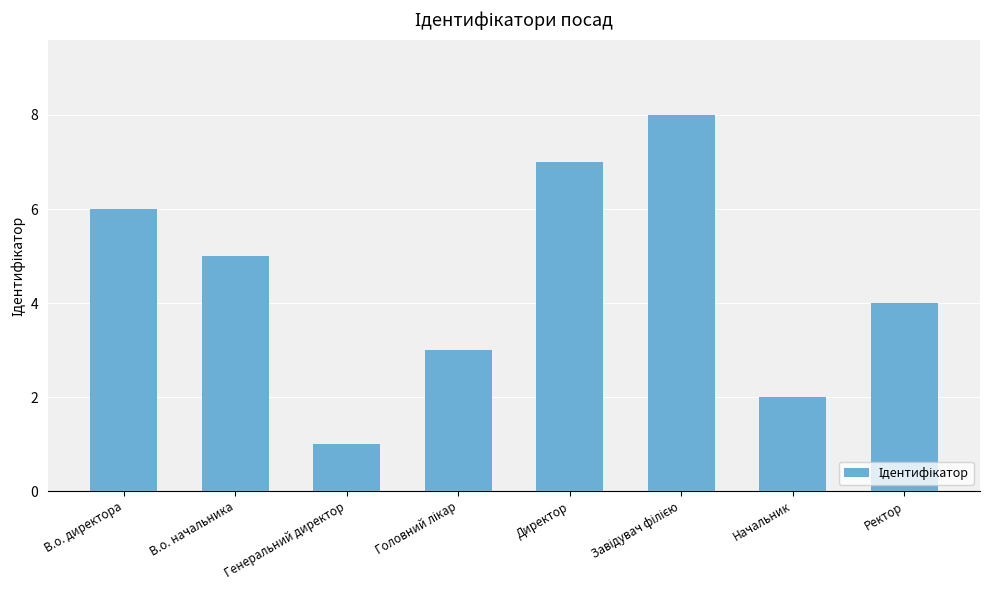

What is the label of the 8th bar from the left?

Ректор